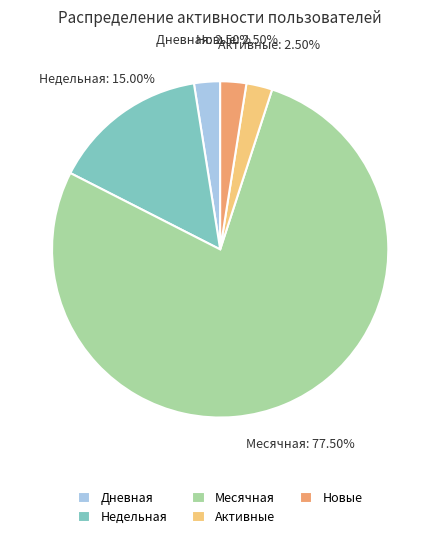

How many slices are in this pie chart?

5